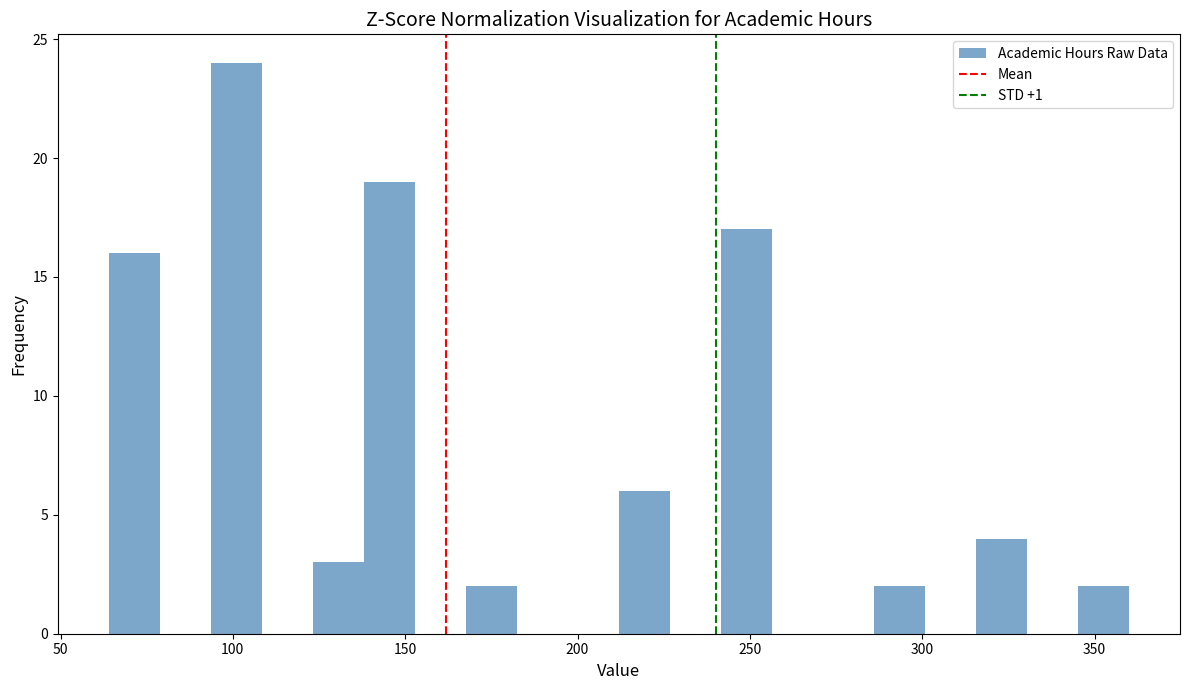

Around what value on the x-axis is the tallest bar? Give the approximate position of its centre, as read against the axis.

100